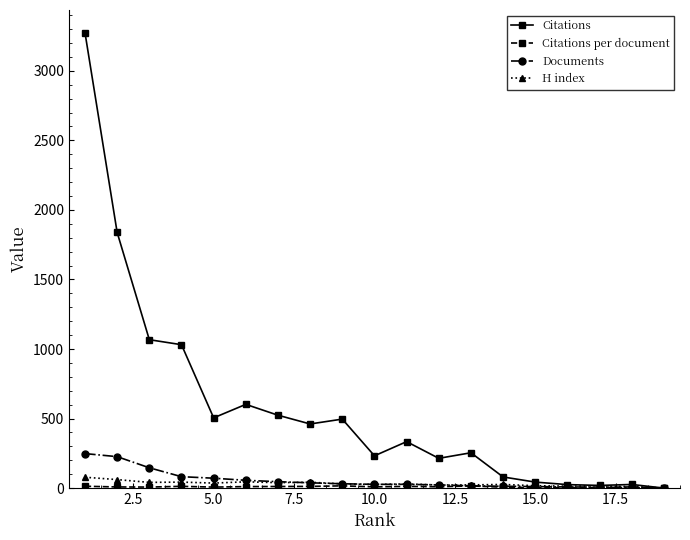

Which series has the widest spread of values?

Citations